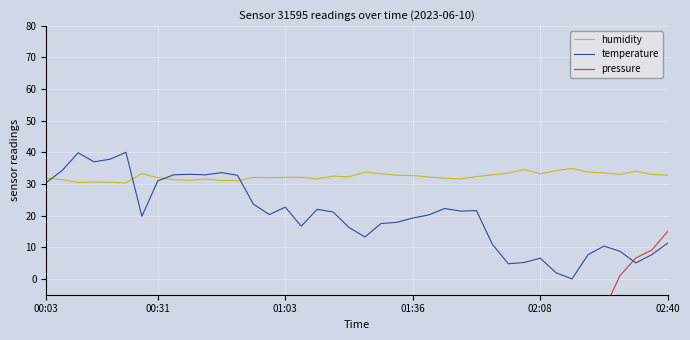

True or false: humidity and temperature intersect in this chart.

True